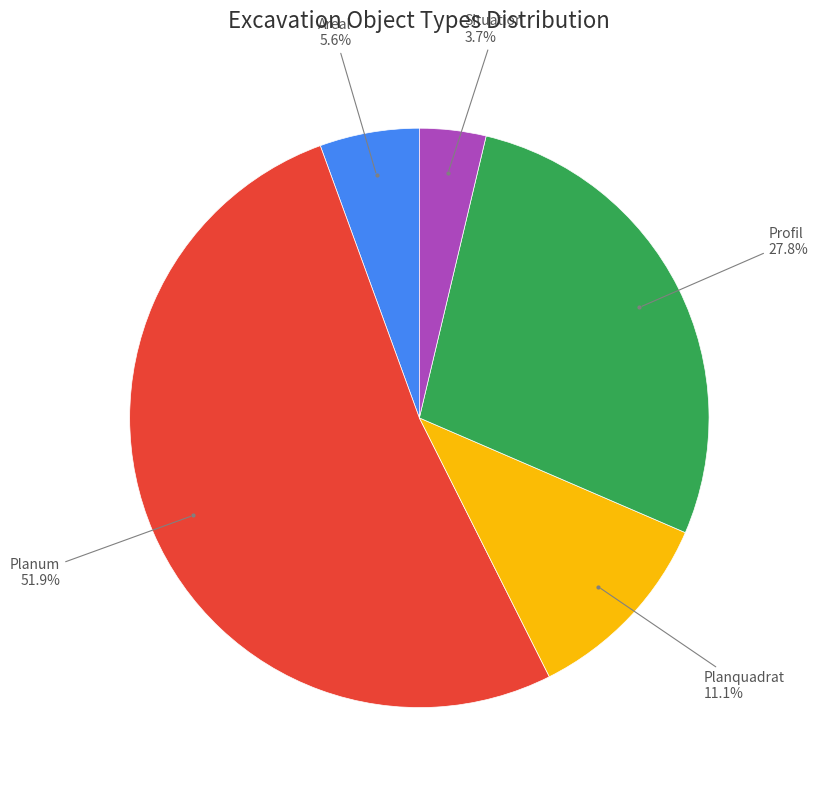

Do Planquadrat and Situation together represent more than half of the pie?

No